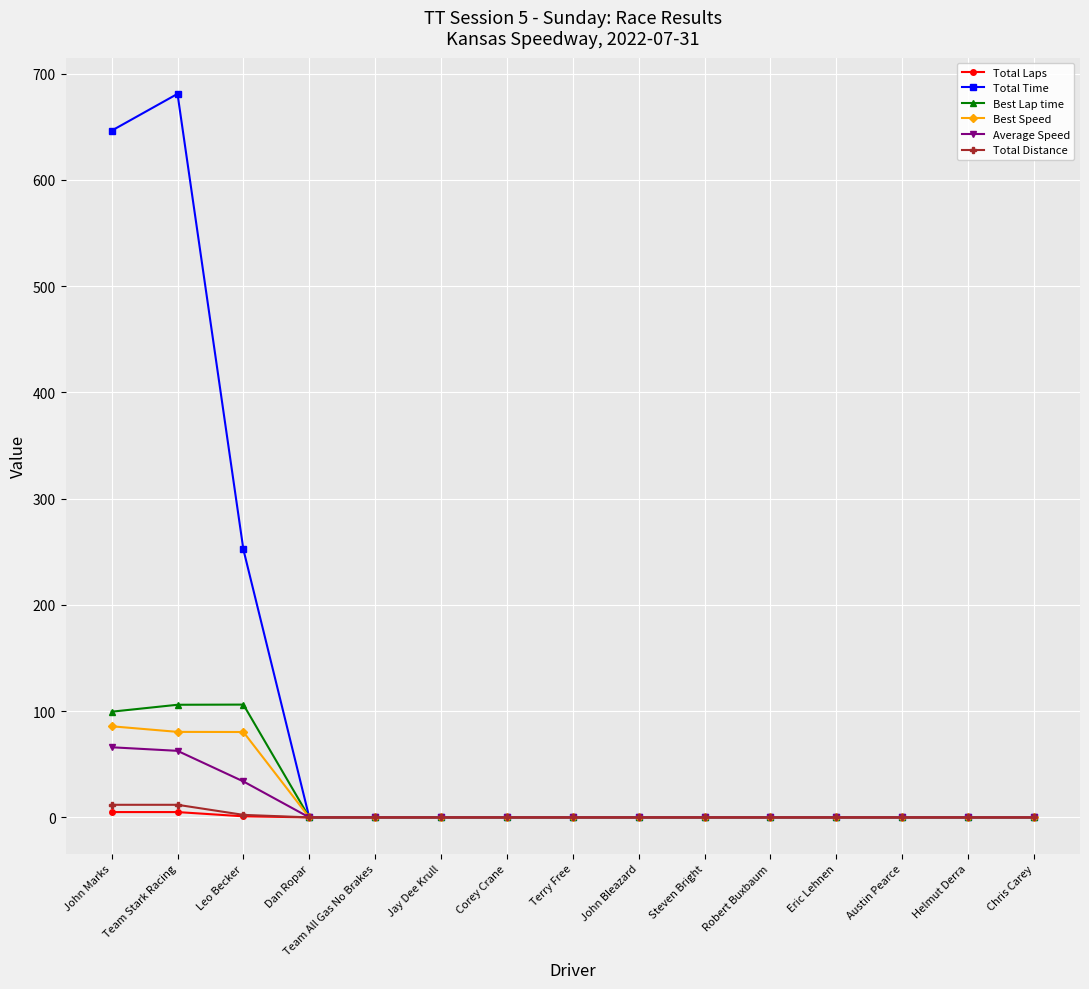

The Average Speed series shows 0.0 at Terry Free. True or false?

True